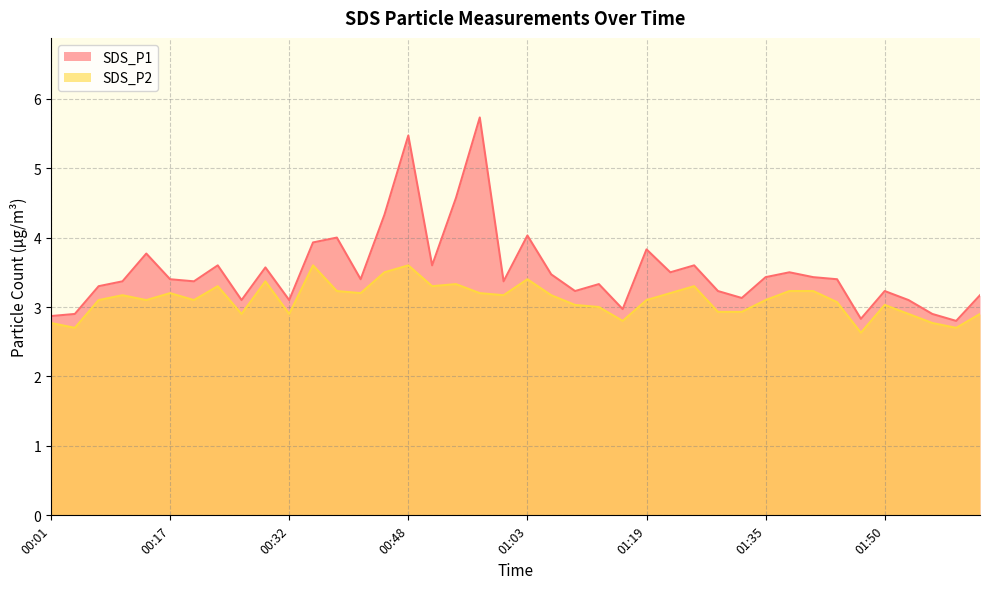

What is the difference between the SDS_P2 values at 01:44 and 00:42?

0.1